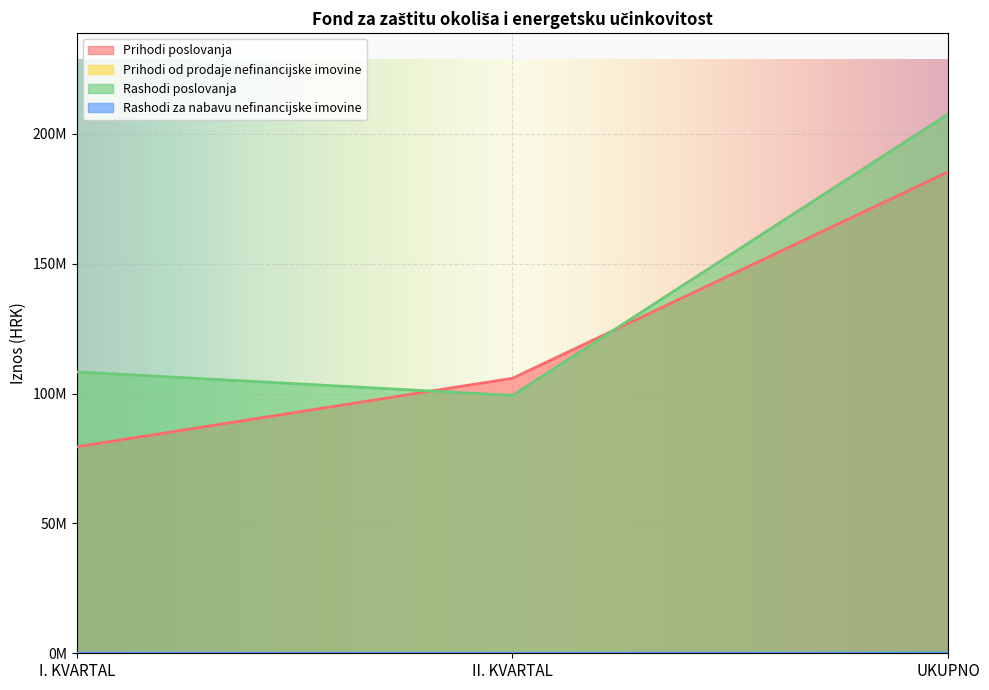

What value does the Rashodi za nabavu nefinancijske imovine series have at I. KVARTAL?

60353.3